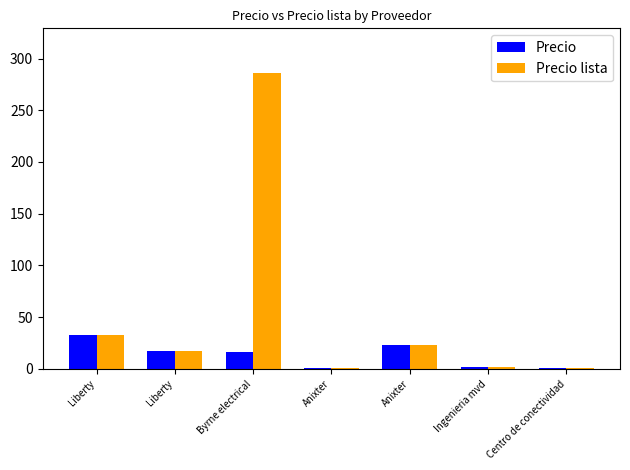

What are all the series names shown in the legend?

Precio, Precio lista